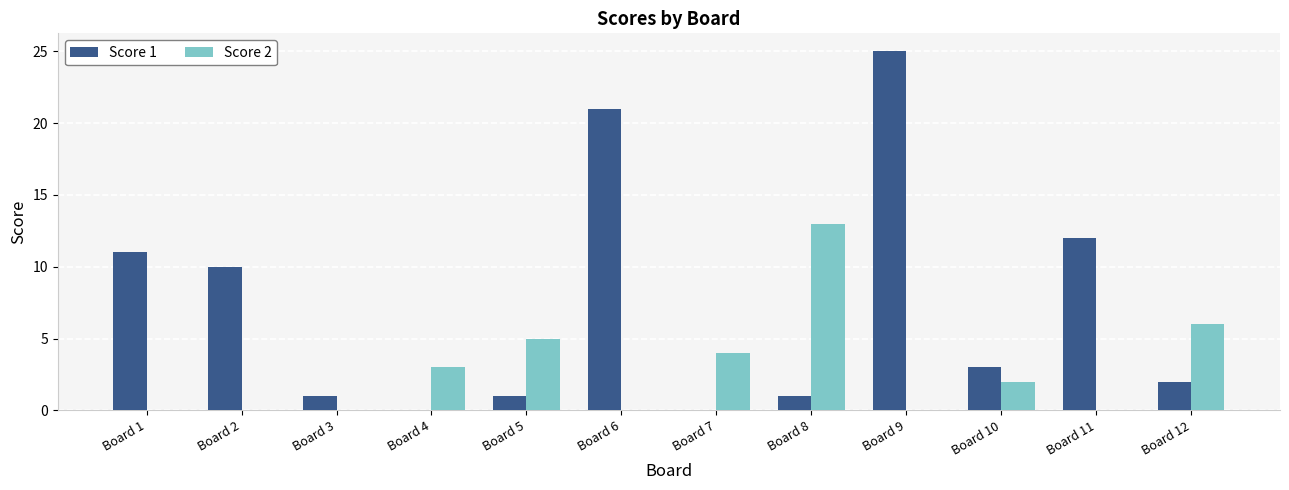

Which series changed the most between Board 1 and Board 5?

Score 1